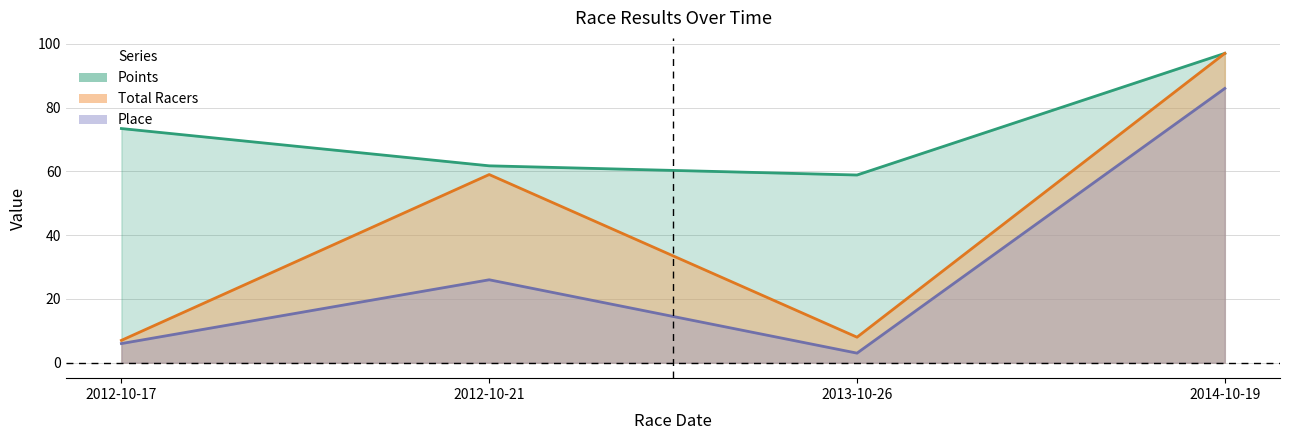

At which category does Points reach its first local valley?

2013-10-26